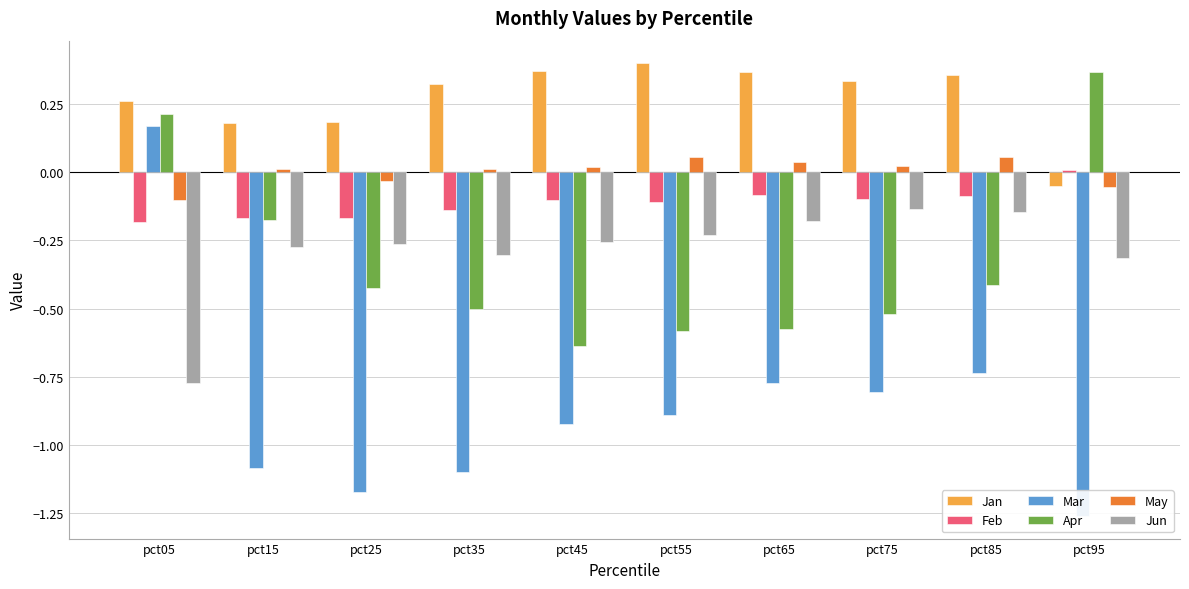

Which label corresponds to the smallest value in the chart?

pct95